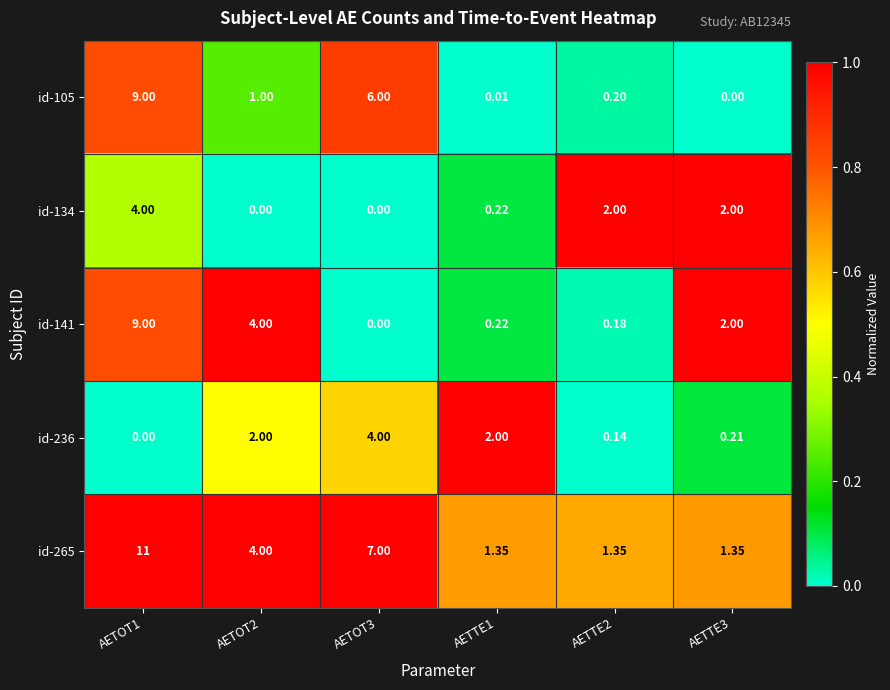

Is the value of id-105 at AETOT1 greater than the value of id-265 at AETOT2?

Yes